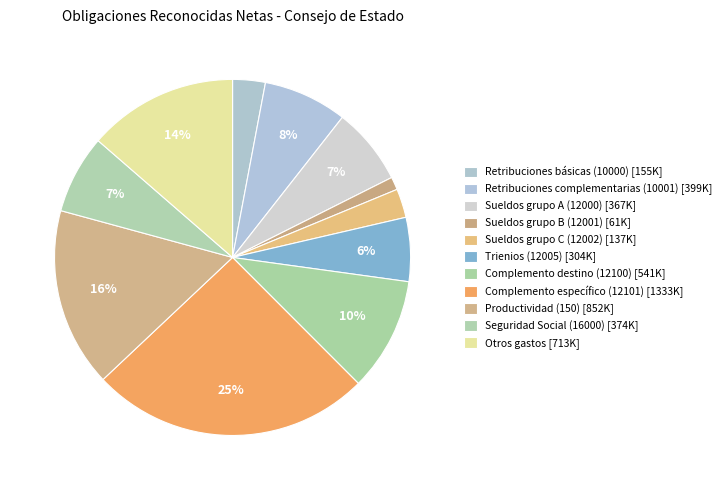

How many segments does this pie chart have?

11